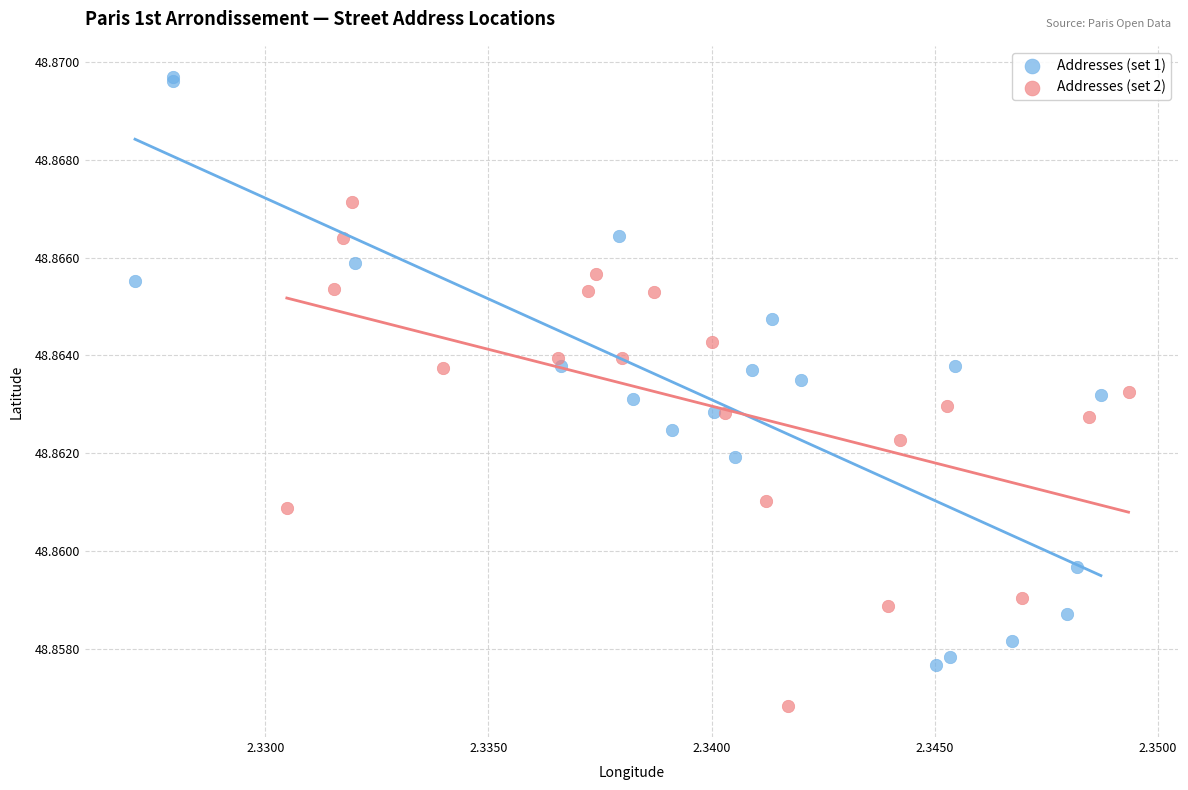

What are all the series names shown in the legend?

Addresses (set 1), Addresses (set 2)